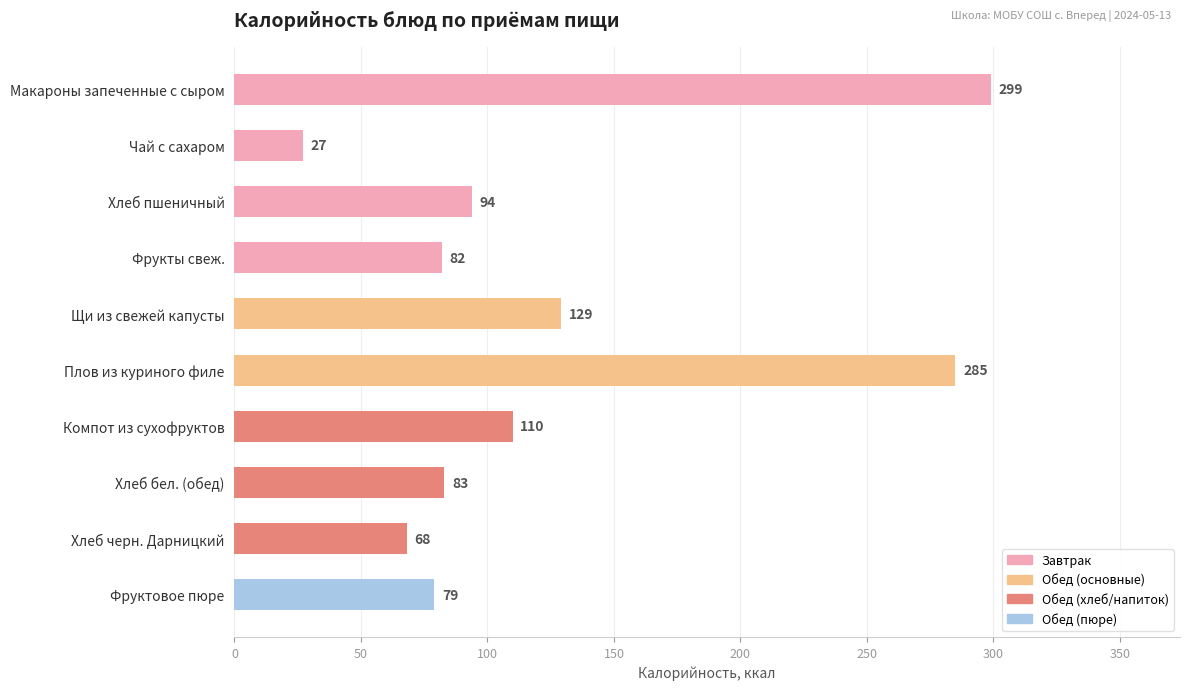

Approximately how many times larger is the value at Щи из свежей капусты compared to Компот из сухофруктов?

1.2